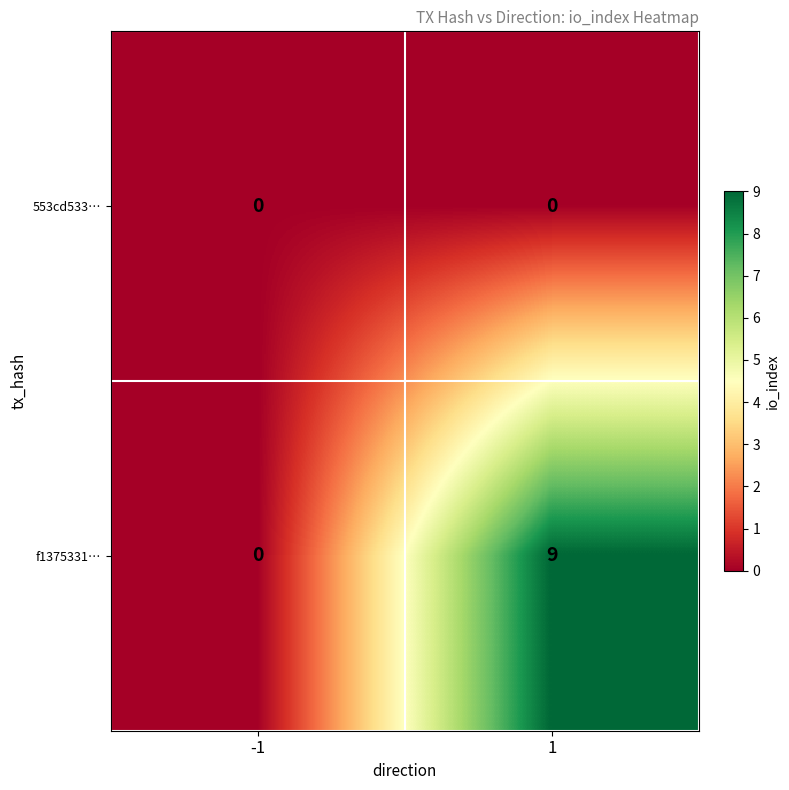

List the series in order of their overall mean, highest first.

f1375331…, 553cd533…